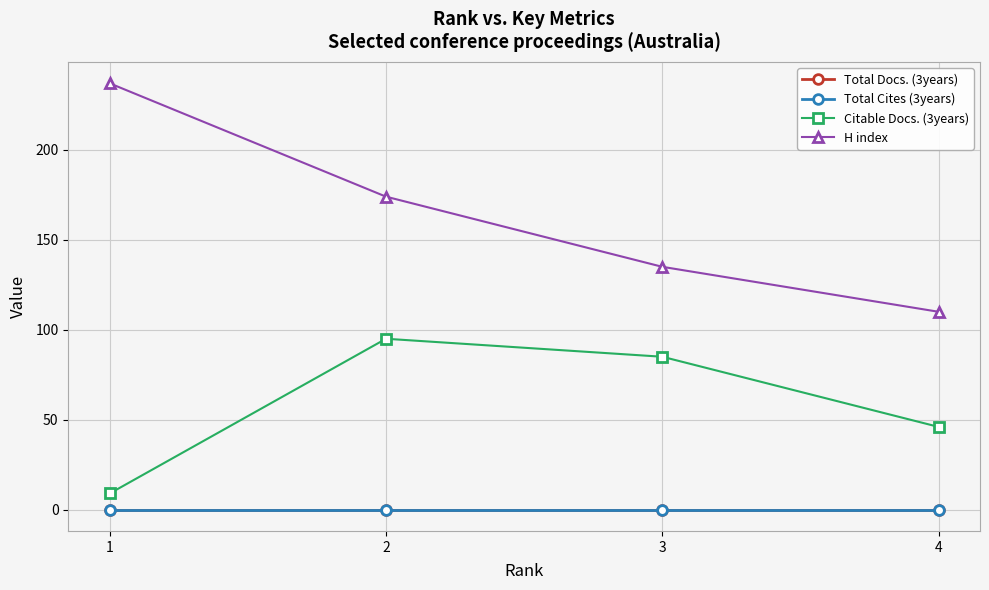

At which label is Citable Docs. (3years) closest to 52?

4